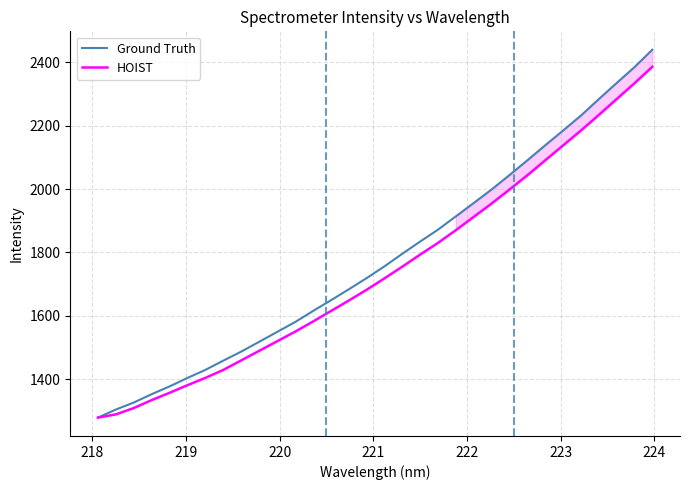

What are all the series names shown in the legend?

Ground Truth, HOIST